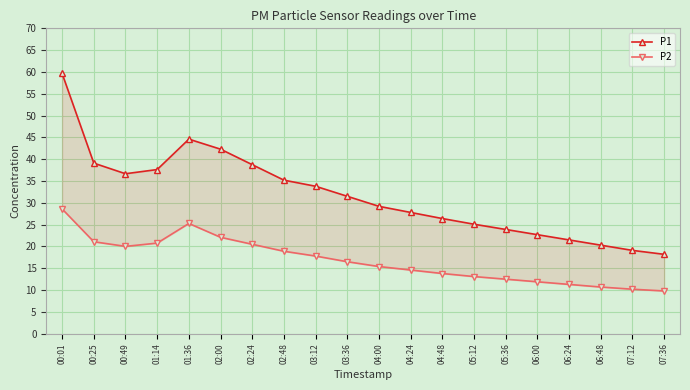

What is the smallest value displayed?

9.8